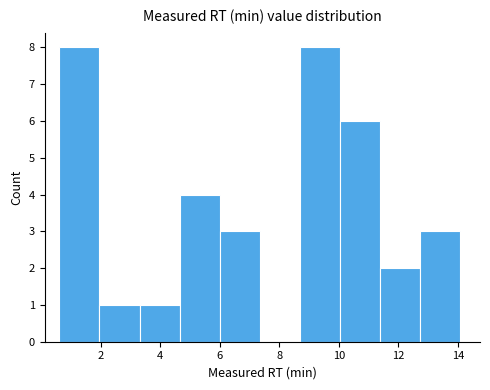

Reading left to right, list every bar in this chart as the range it spans on the x-axis followed by its height. Neither the bar edges nor the heights are printed on the chart, so give them approximately, as read against the axes.

0.6 to 2.0: 8
2.0 to 3.4: 1
3.4 to 4.6: 1
4.6 to 6.0: 4
6.0 to 7.4: 3
7.4 to 8.6: 0
8.6 to 10.0: 8
10.0 to 11.4: 6
11.4 to 12.8: 2
12.8 to 14.0: 3